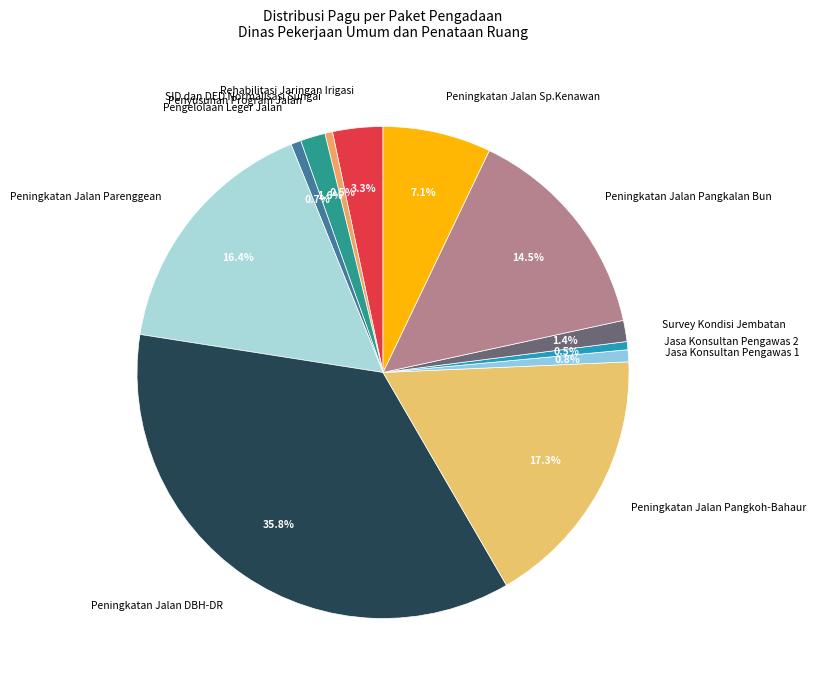

Is Peningkatan Jalan Parenggean the majority of the pie?

No